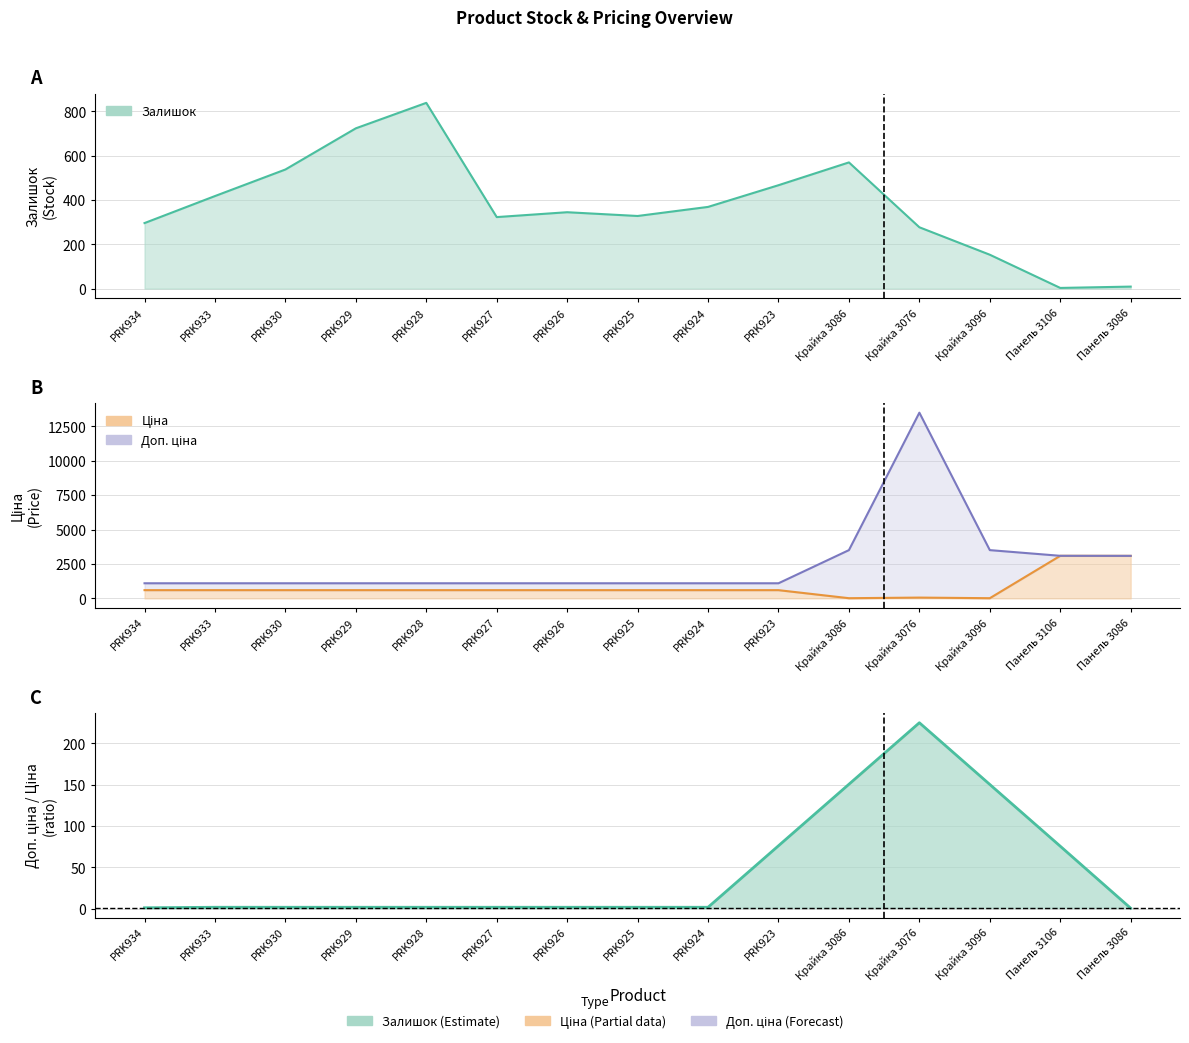

What is the total value across all series at PRK927?

2022.9